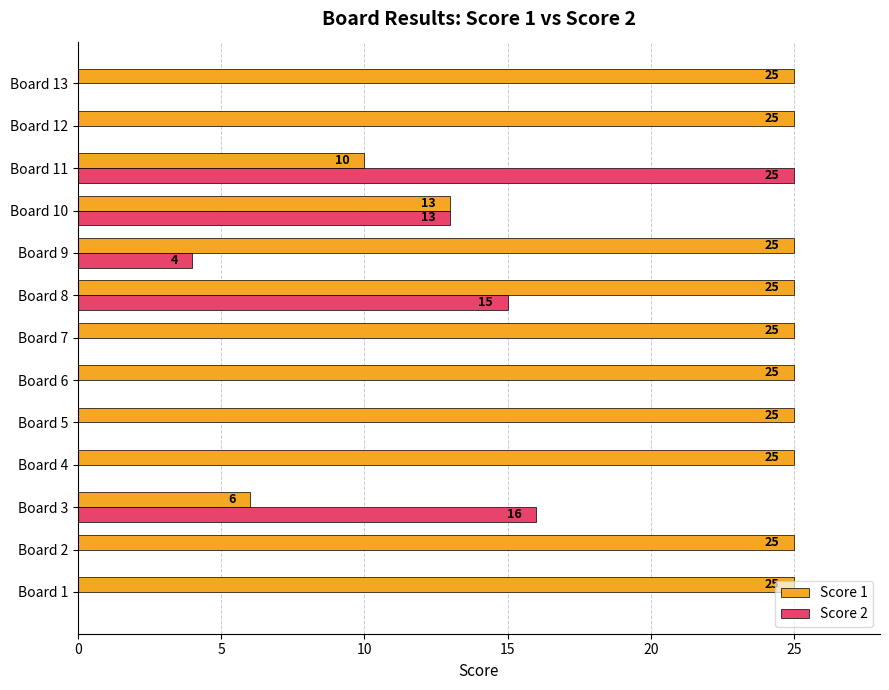

Which series changed the most between Board 4 and Board 11?

Score 2